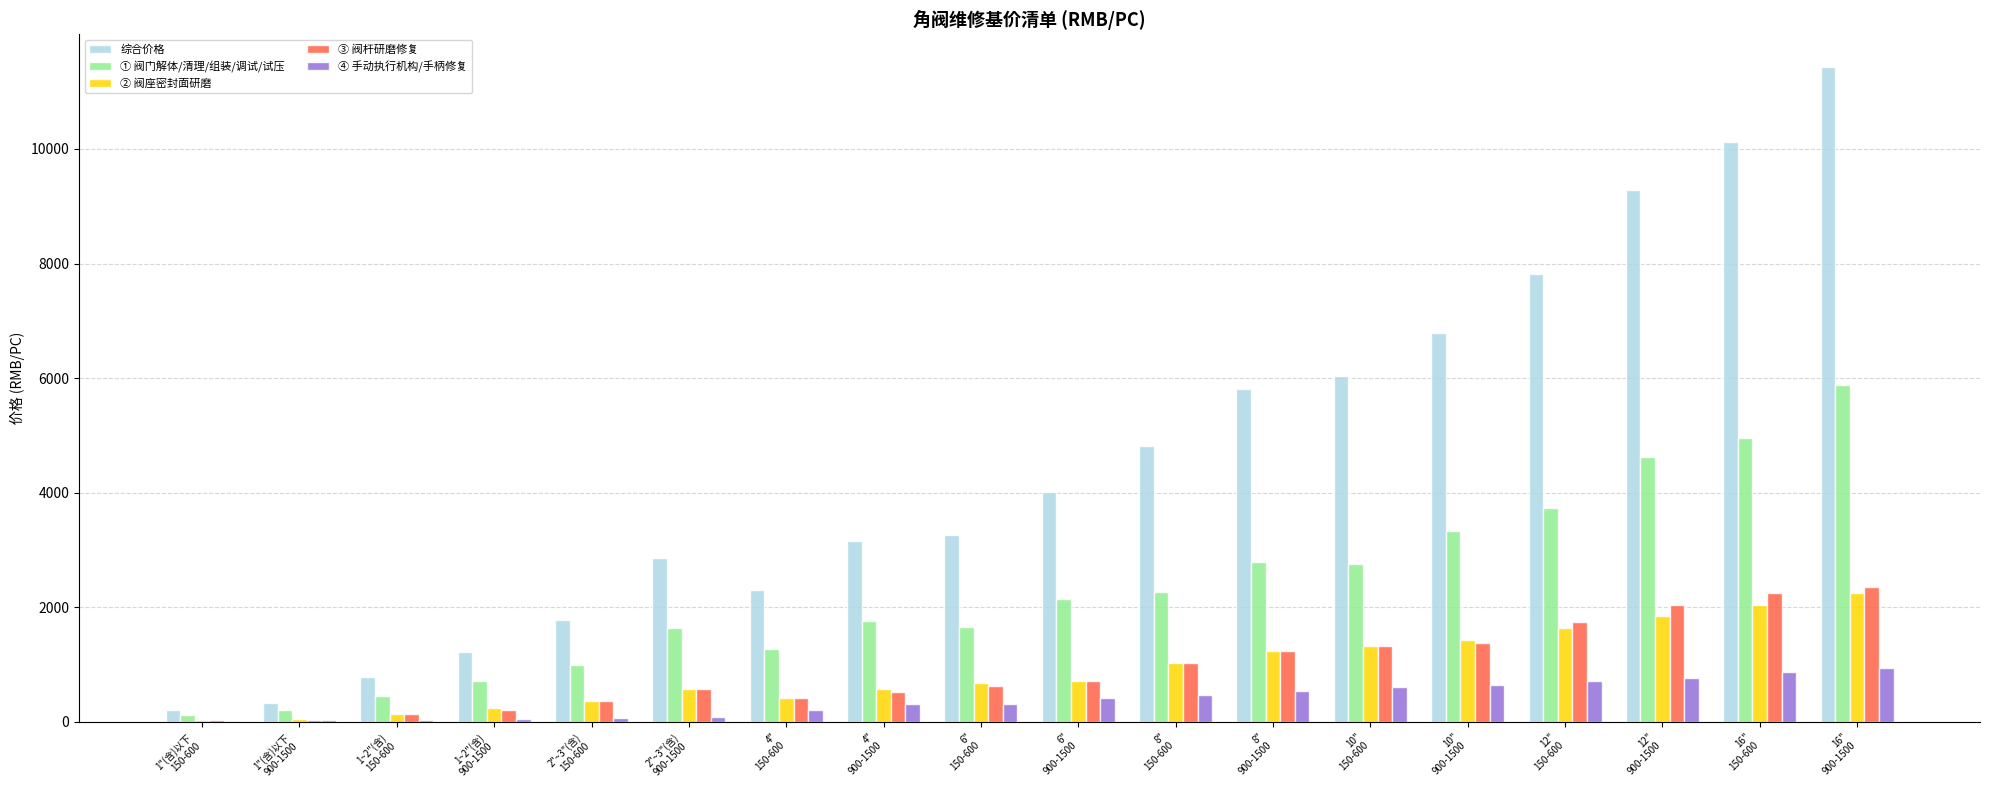

How many groups of bars are there?

18